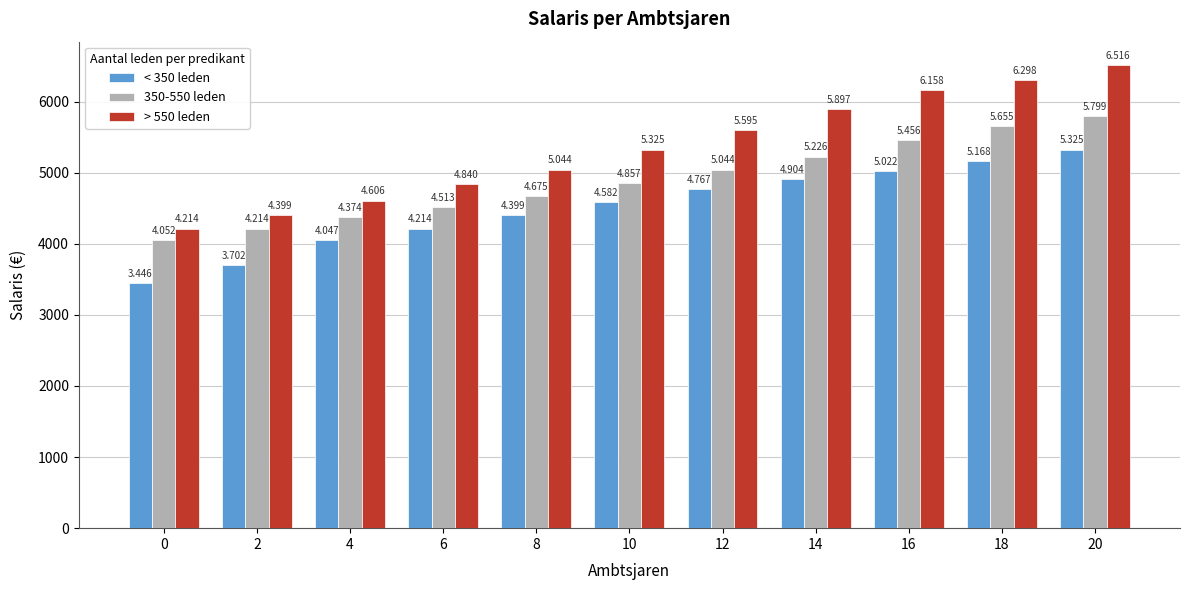

What are all the series names shown in the legend?

< 350 leden, 350-550 leden, > 550 leden